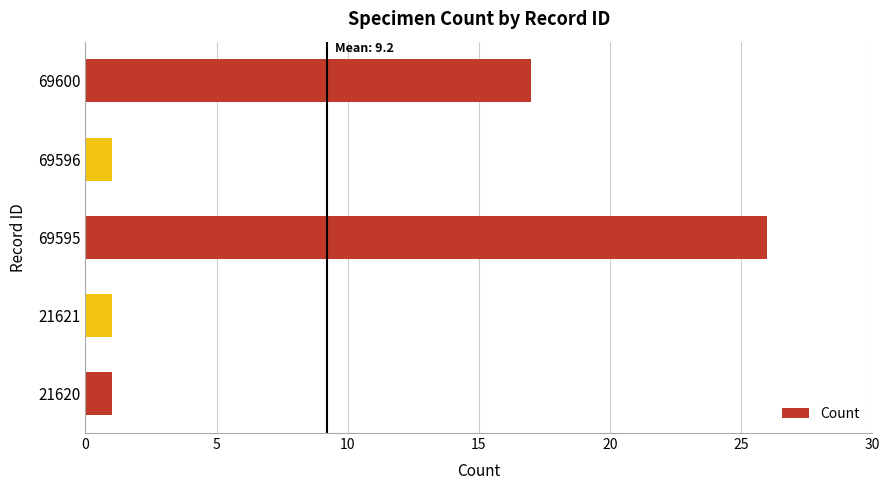

What is the average value?

9